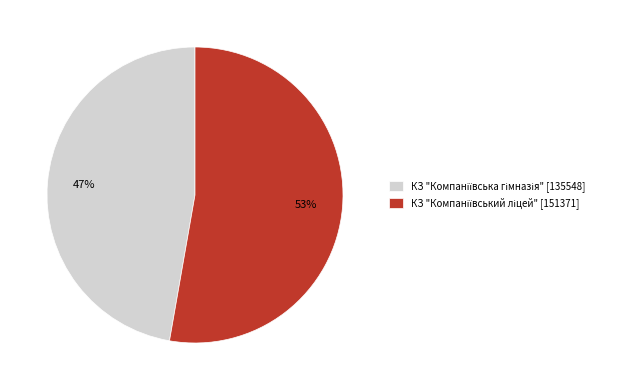

Is there any slice that represents more than half of the pie?

Yes